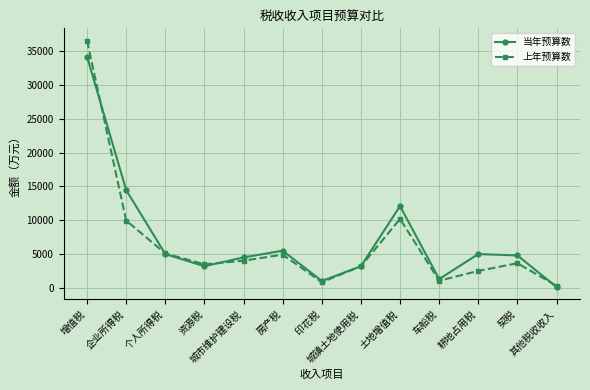

Between 城市维护建设税 and 房产税, which series saw the biggest shift?

当年预算数